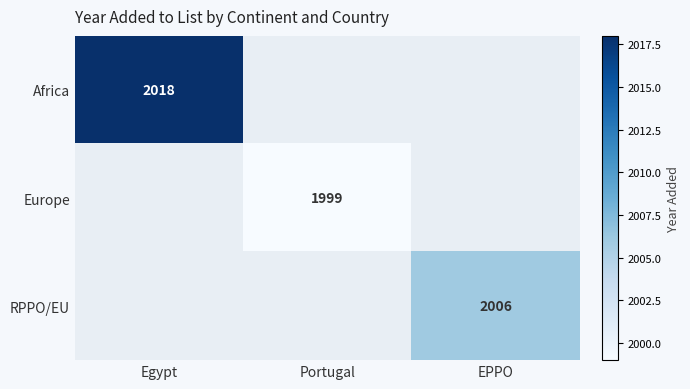

Which label corresponds to the smallest value in the chart?

Portugal